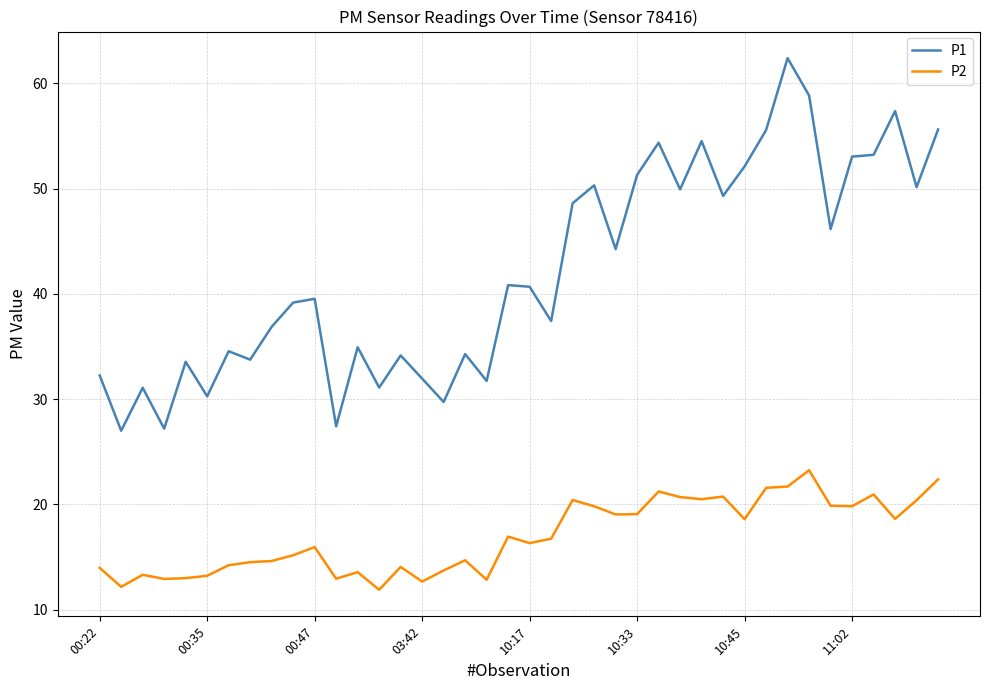

True or false: P2 and P1 intersect in this chart.

False